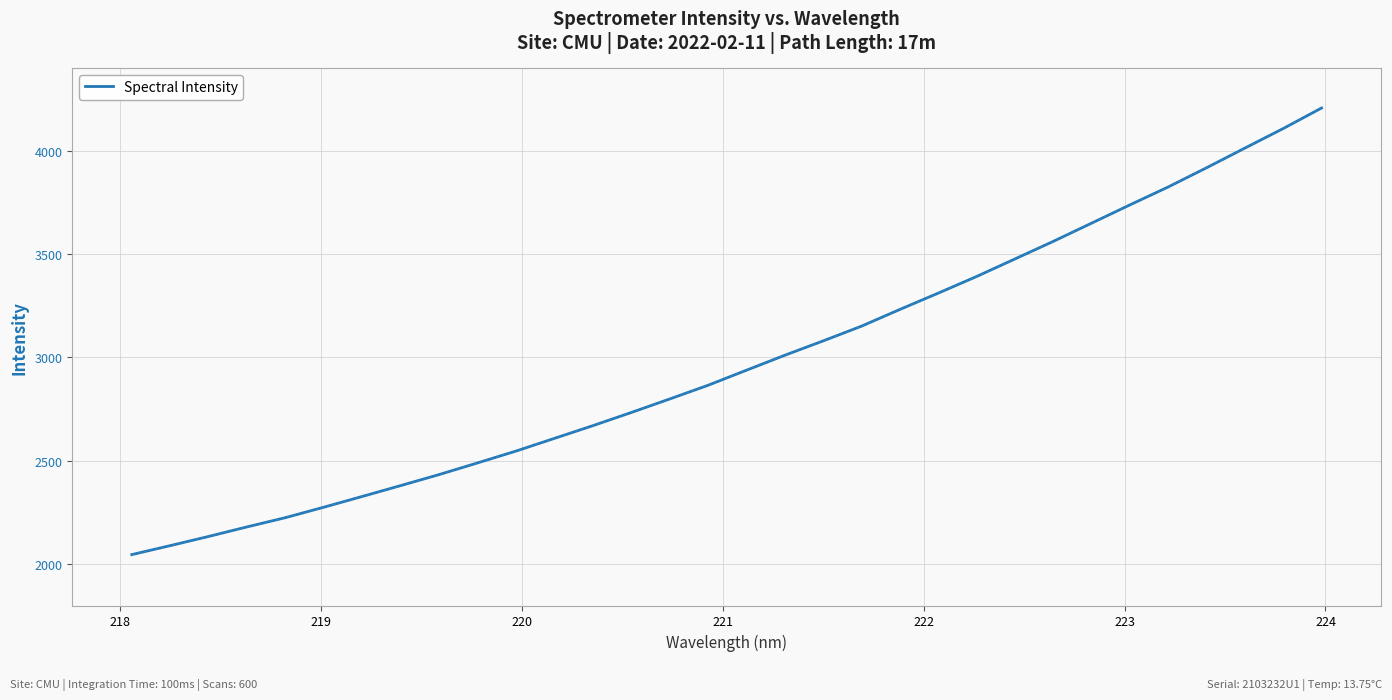

What is the difference between the maximum and minimum values?

2159.6